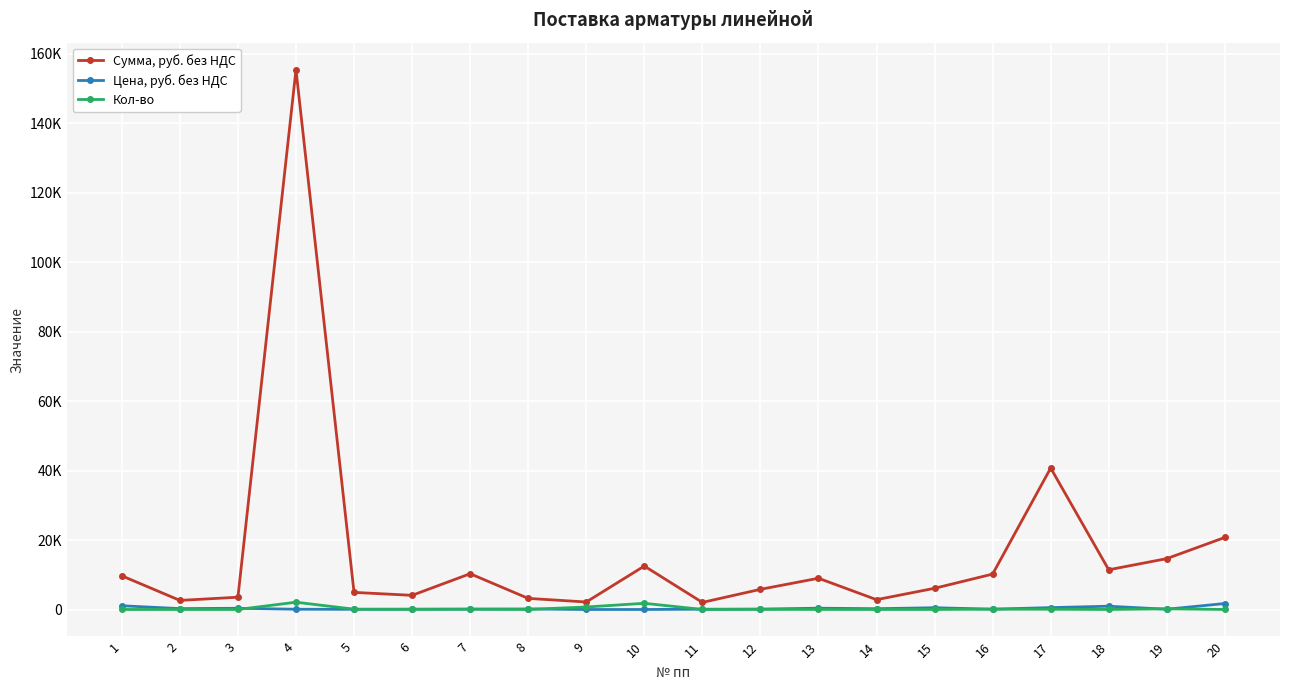

Is it true that Цена, руб. без НДС equals 81 at 5?

False